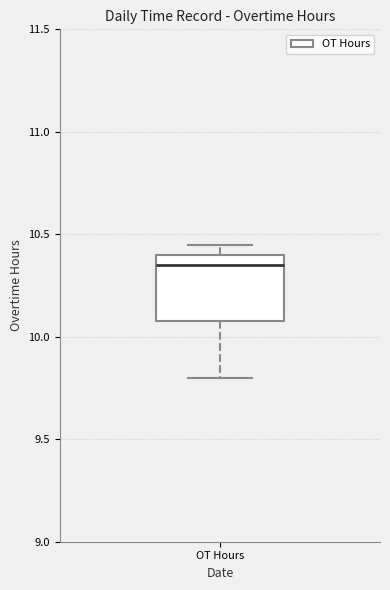

Read this box plot against the y-axis: the position of the median line, the range covered by the box, and the ends of both whiskers. The values are not printed on the chart, so give them approximately, as read against the axis.

median 10.35, box 10.10 to 10.40, whiskers 9.80 to 10.45